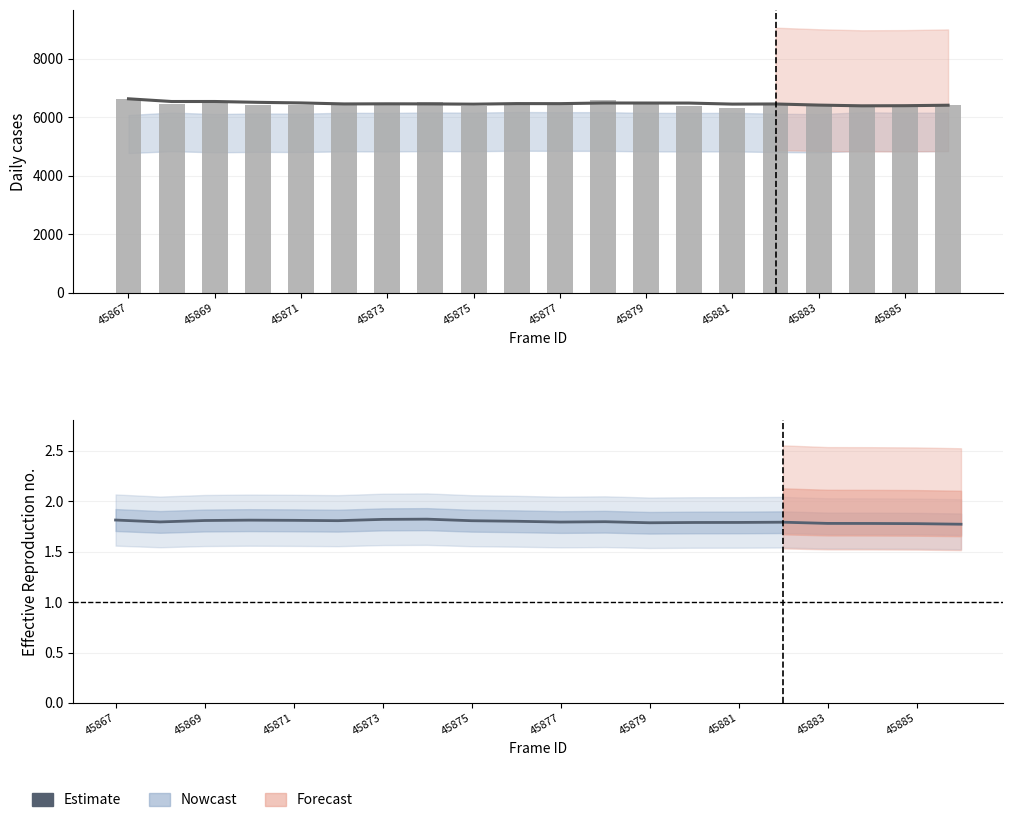

What is the sum of all peak_count values?

129150.0